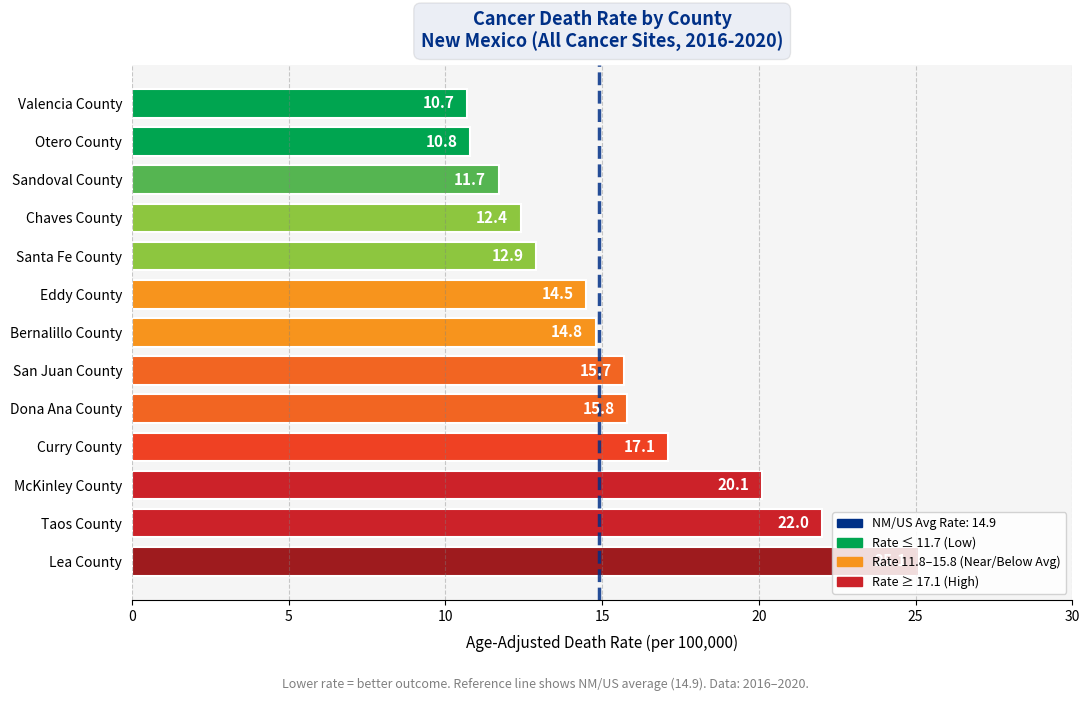

Does the chart contain stacked bars?

No